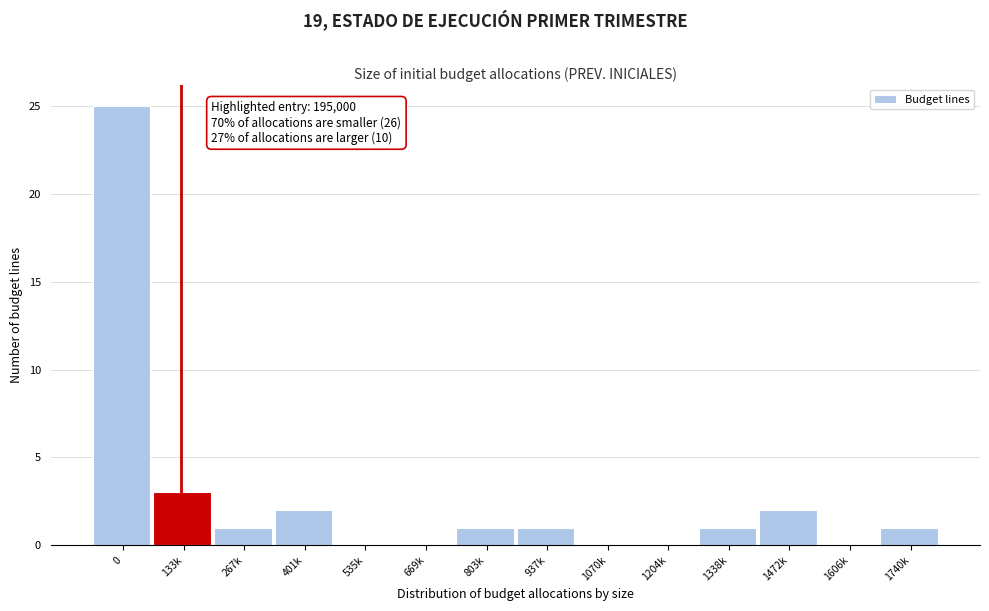

Reading left to right, extract all data points from this chart.

0=25	133k=3	267k=1	401k=2	535k=0	669k=0	803k=1	937k=1	1070k=0	1204k=0	1338k=1	1472k=2	1606k=0	1740k=1